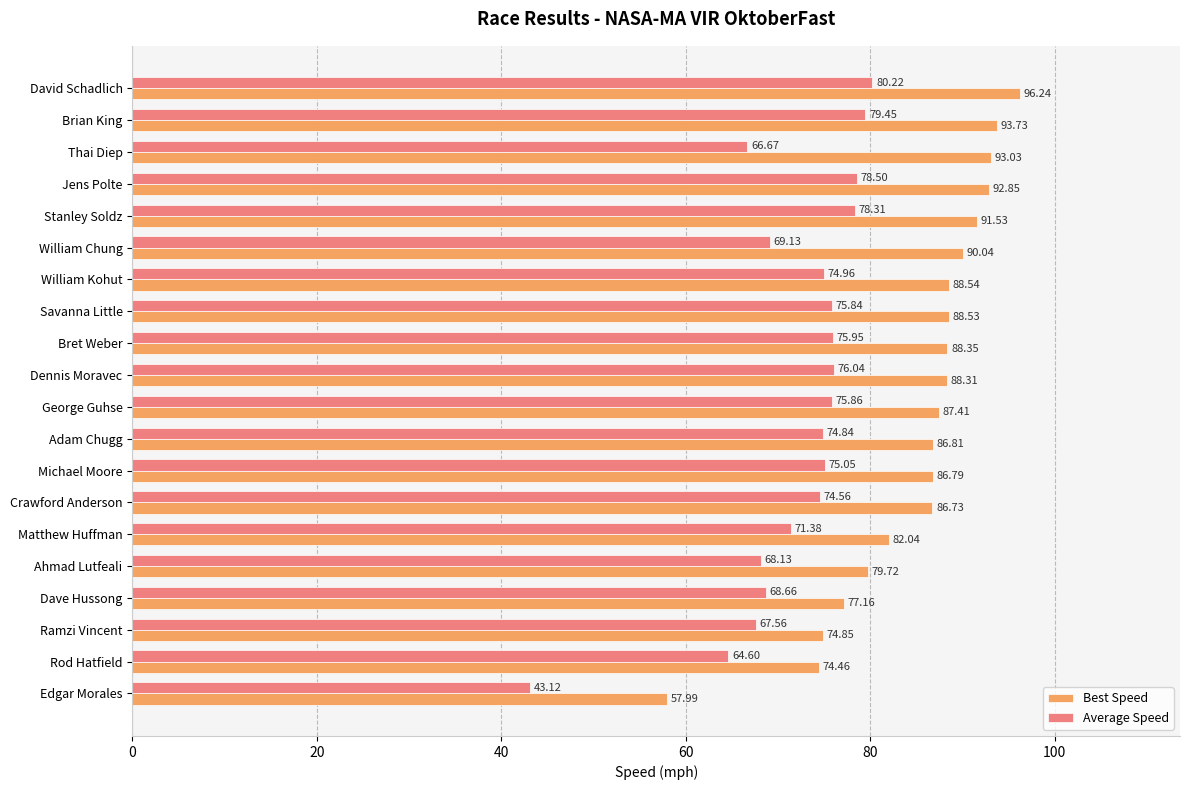

At which label is Best Speed closest to 77?

Dave Hussong